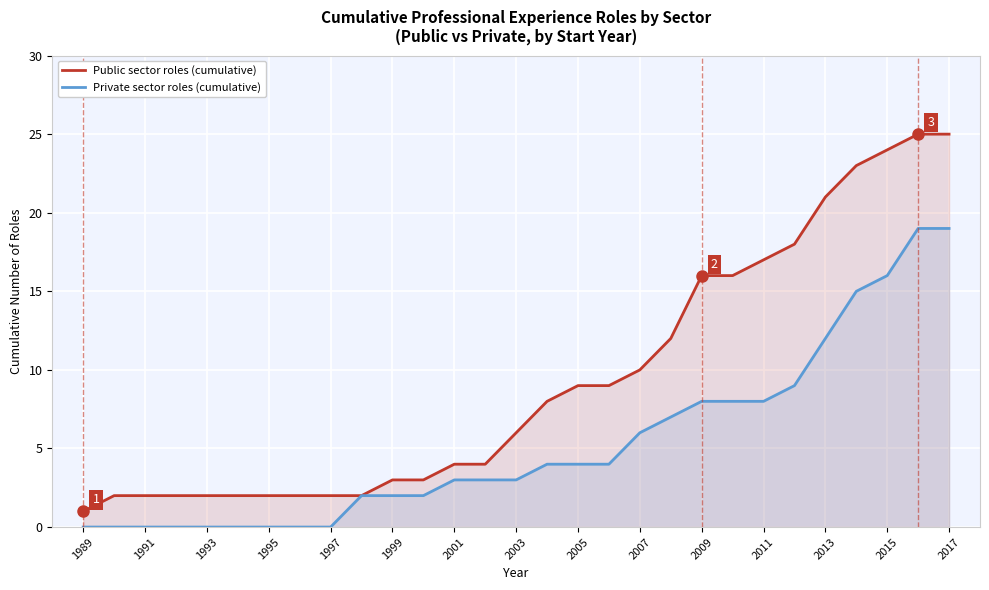

What is the greatest value displayed?

25